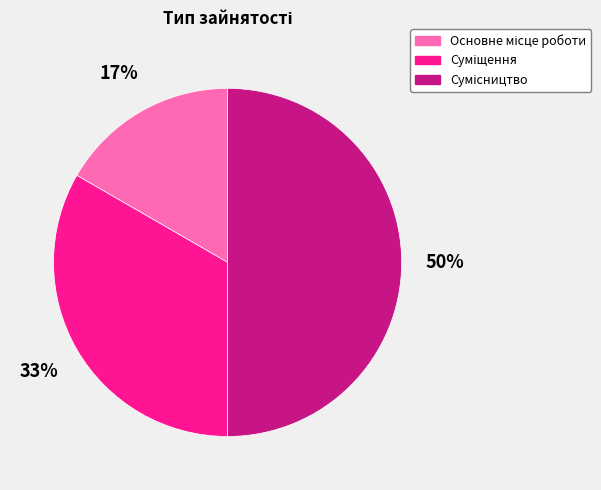

To the nearest percent, what is the difference between the largest and smallest slice percentages?

33%